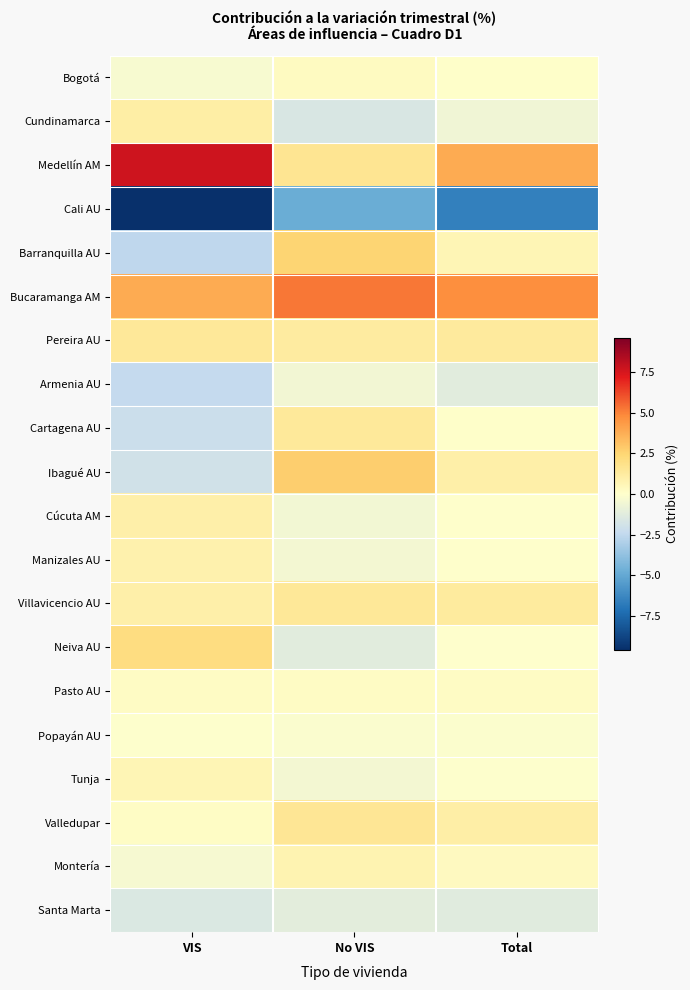

What is the total value across all series at VIS?

-1.1